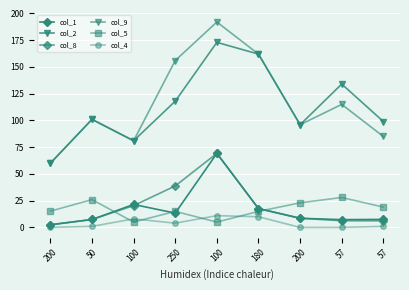

True or false: col_8 has more than 1 points higher than both neighbors.

False